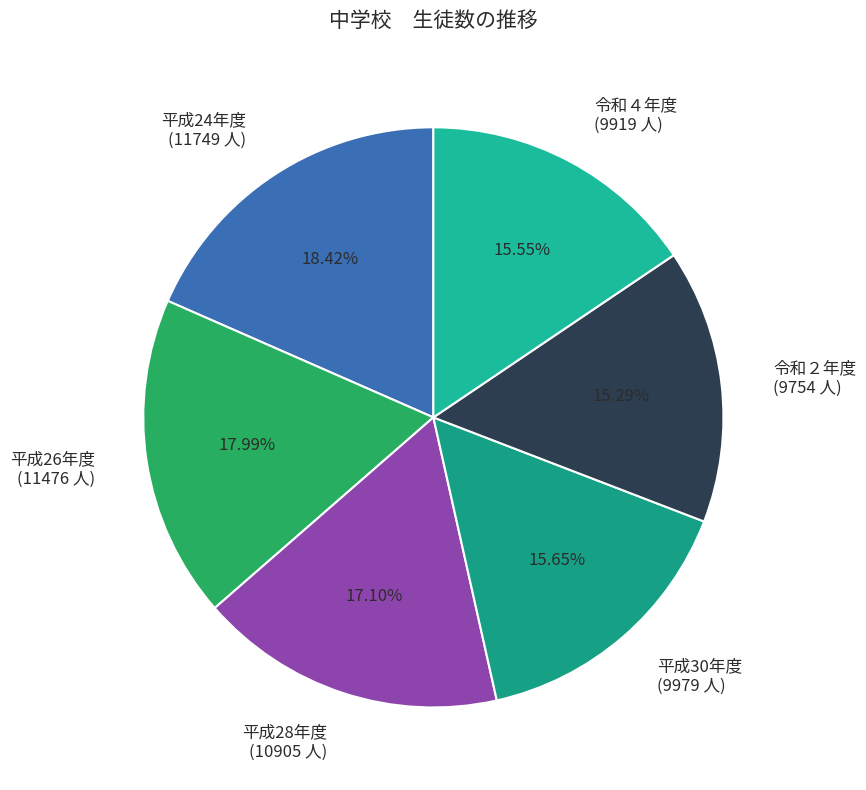

Between 平成28年度 (10905 人) and 平成26年度 (11476 人), which is larger?

平成26年度 (11476 人)